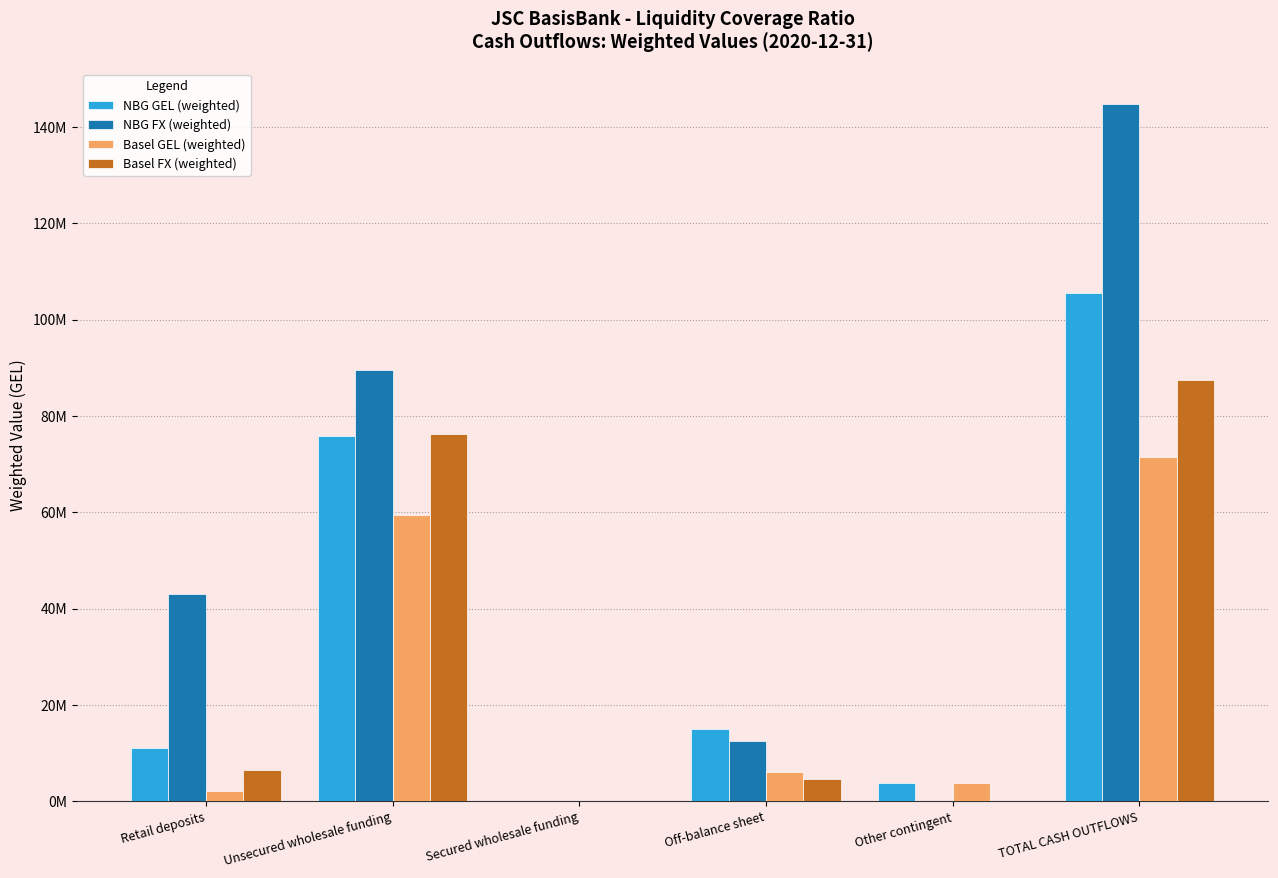

What are all the series names shown in the legend?

NBG GEL (weighted), NBG FX (weighted), Basel GEL (weighted), Basel FX (weighted)